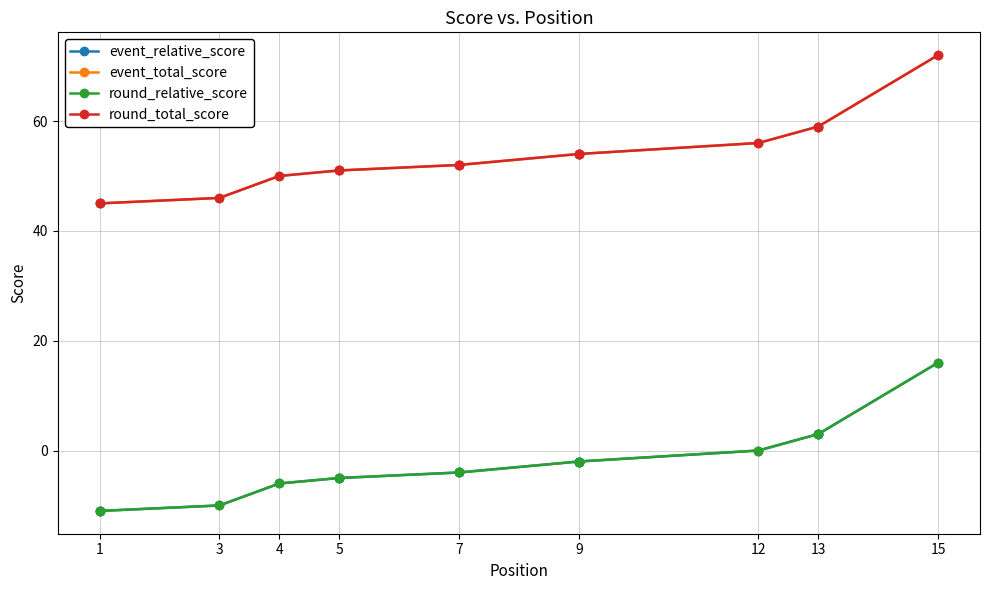

True or false: round_total_score and event_total_score cross at least once.

False